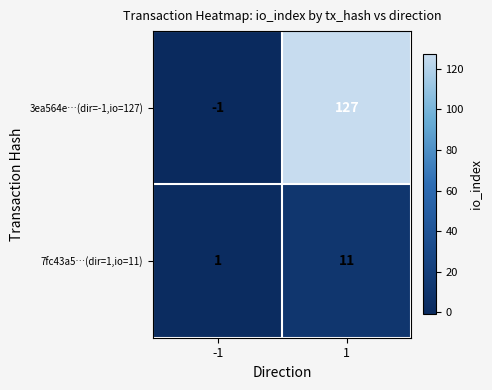

What is the total value across all series at 1?

138